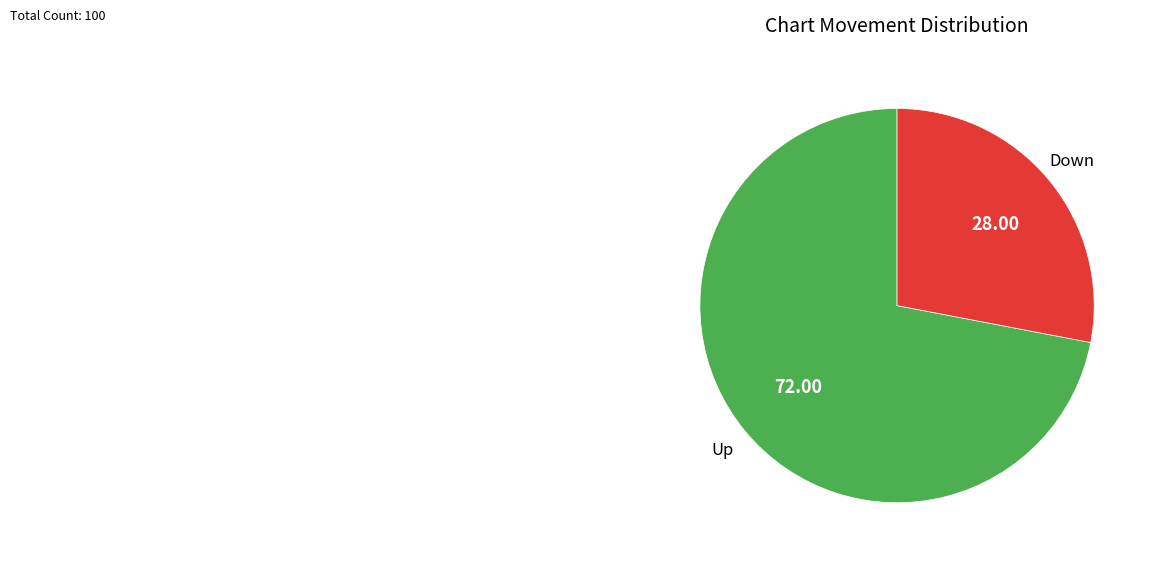

Is Down the majority of the pie?

No